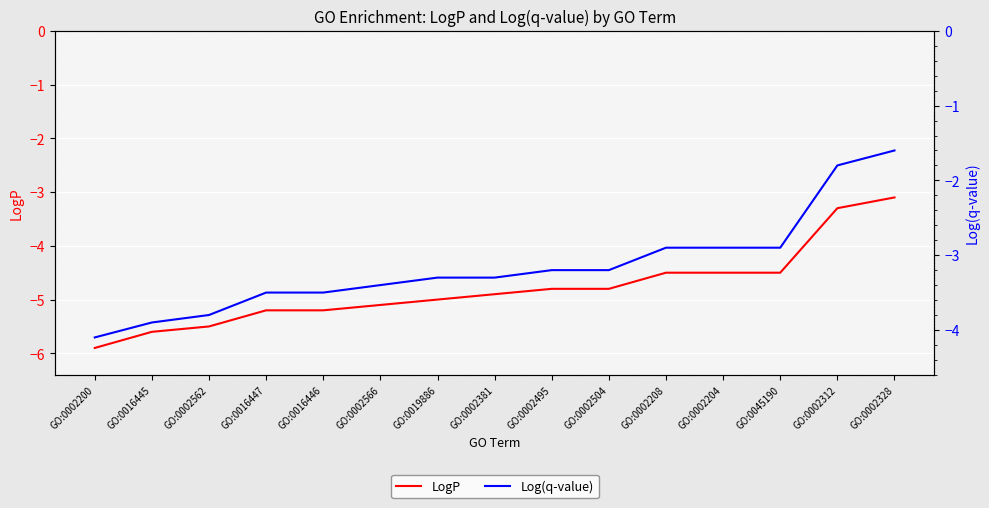

How many values in the Log(q-value) series are below -3?

10